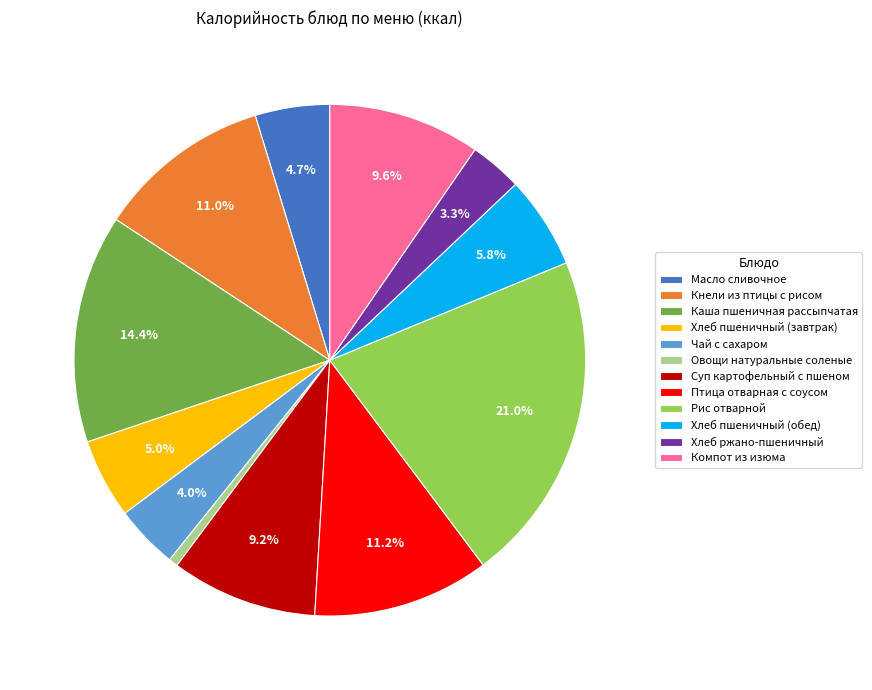

To the nearest percent, what is the difference between the largest and smallest slice percentages?

20%